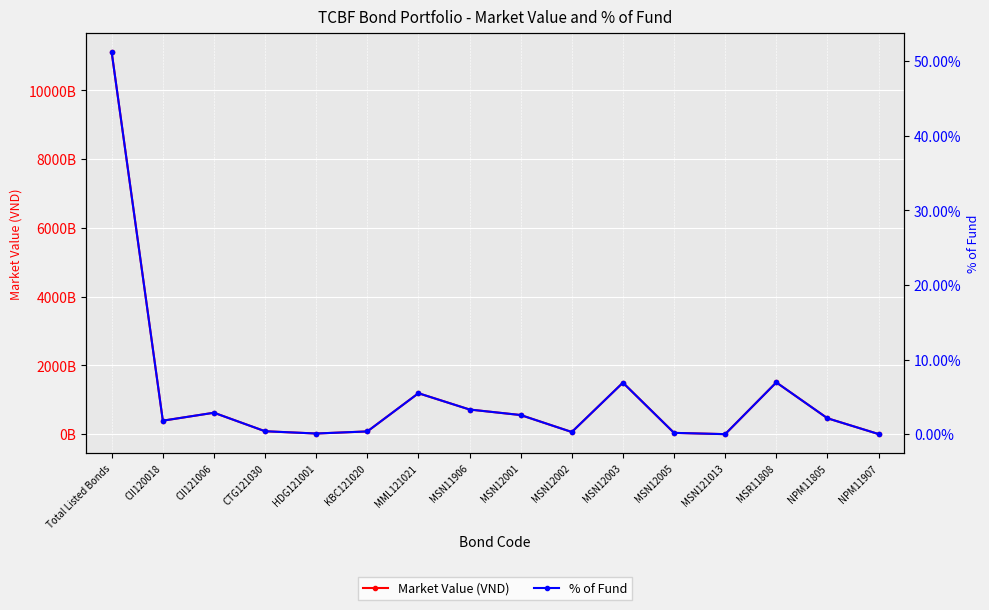

Which has a higher value, MSN12002 or MSR11808?

MSR11808